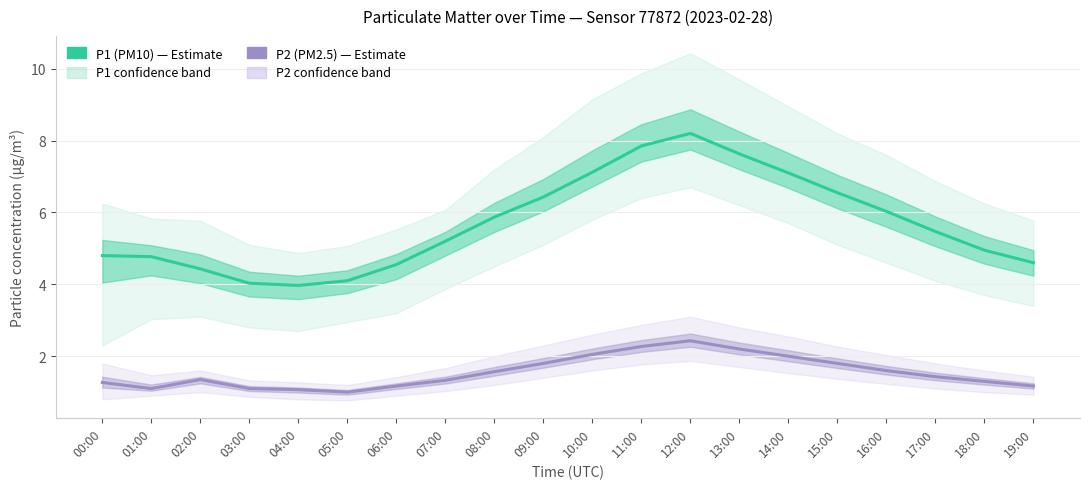

True or false: P1 (PM10) and P2 (PM2.5) cross at least once.

False